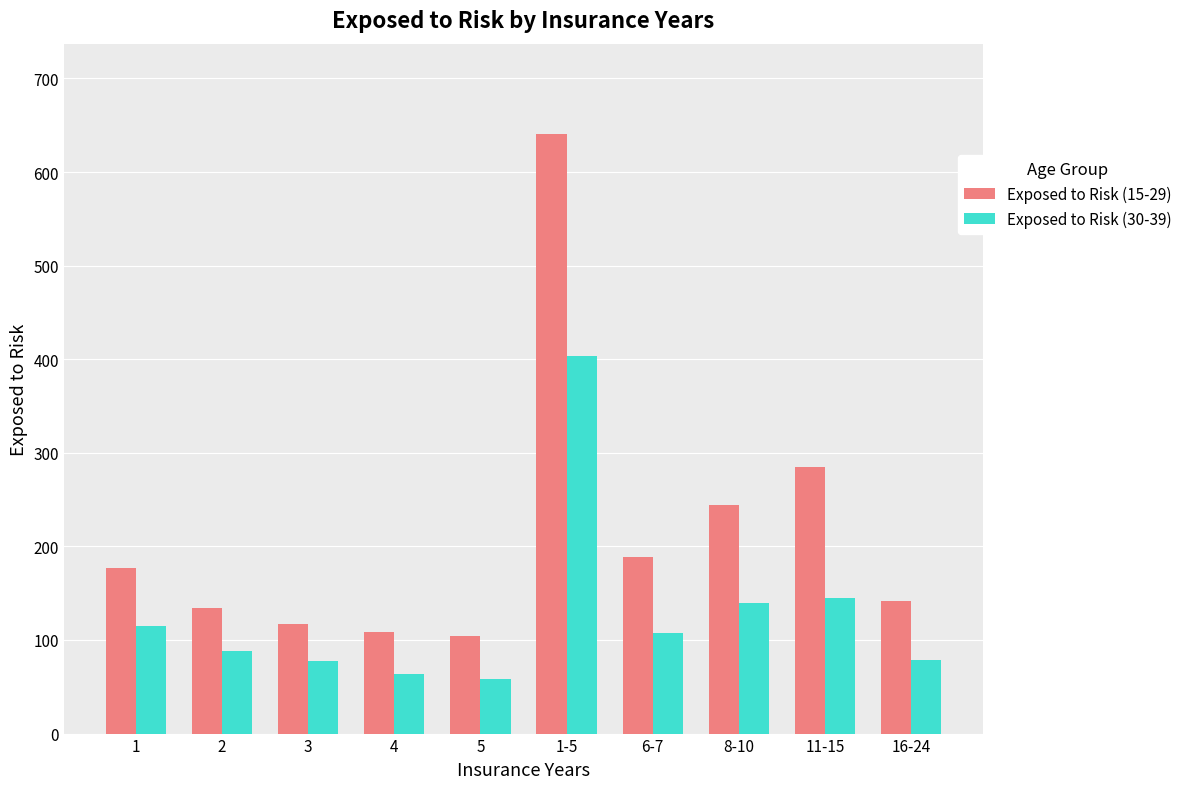

Where is Exposed to Risk (15-29) nearest to the value 372?

11-15